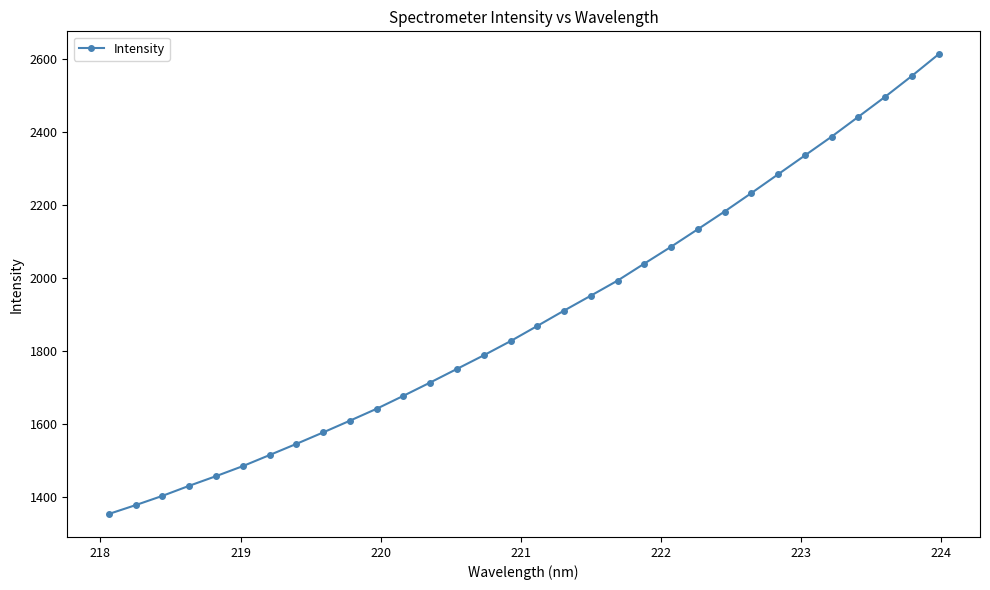

What is the value of the 8th point from the left?

1546.3